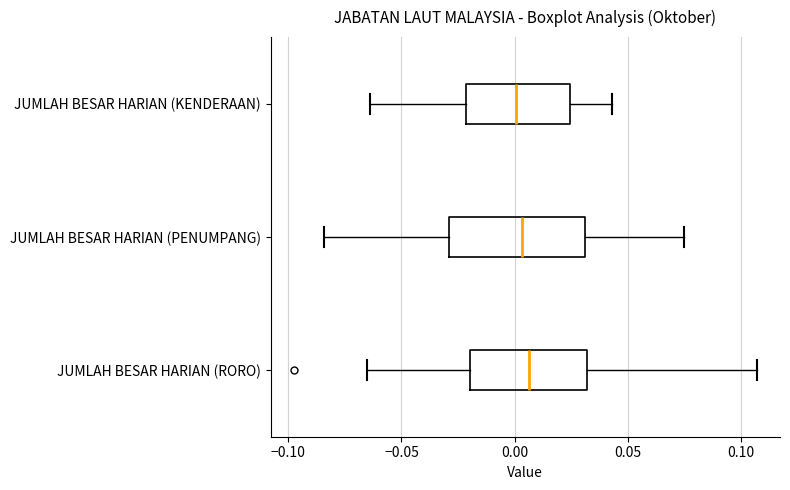

Where is the left edge of the box for JUMLAH BESAR HARIAN (KENDERAAN) on the x-axis? The values are not printed on the chart, so give them approximately, as read against the axis.

-0.020